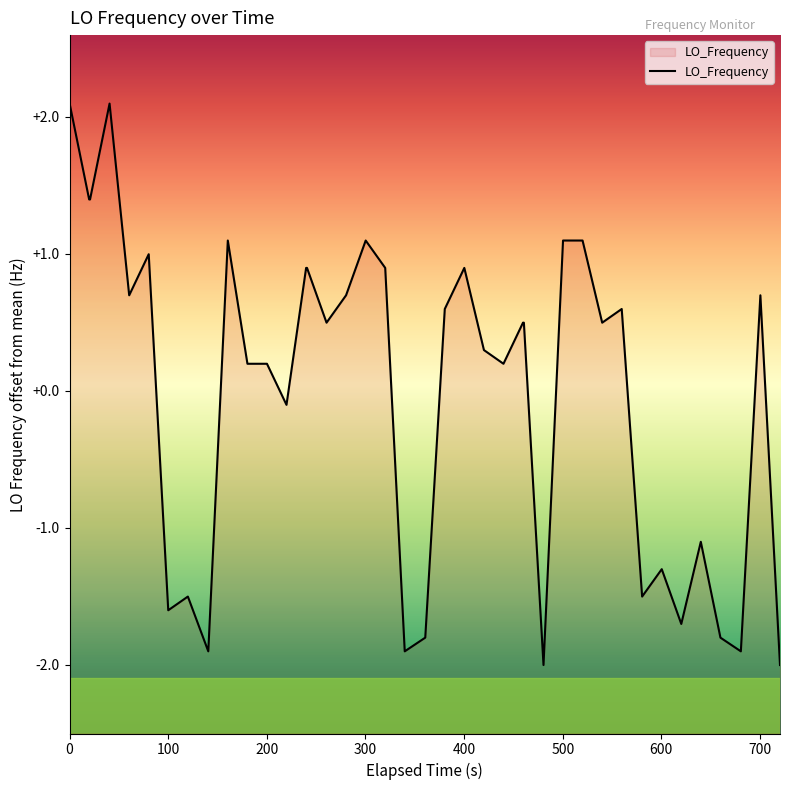

What is the maximum value shown in the chart?

2.1